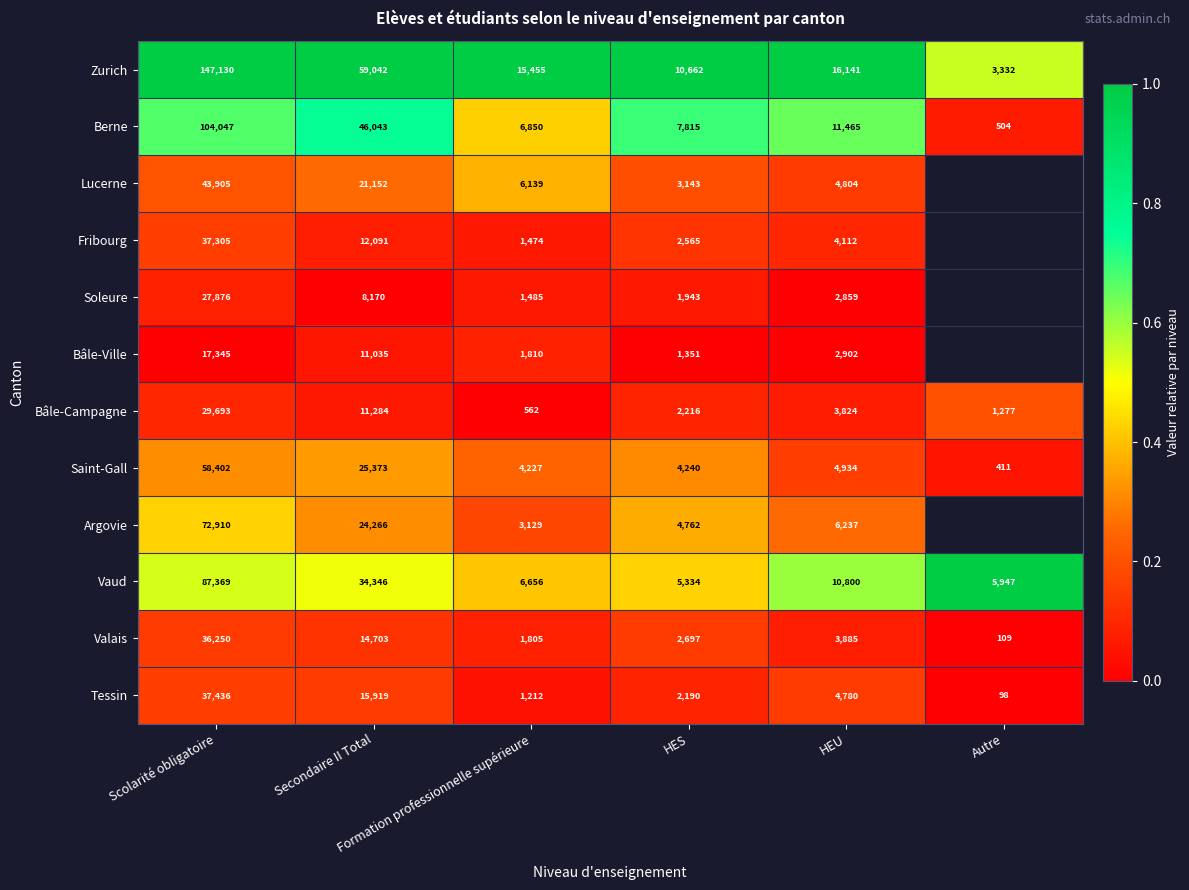

What is the difference between the maximum and minimum values in the Tessin series?

37338